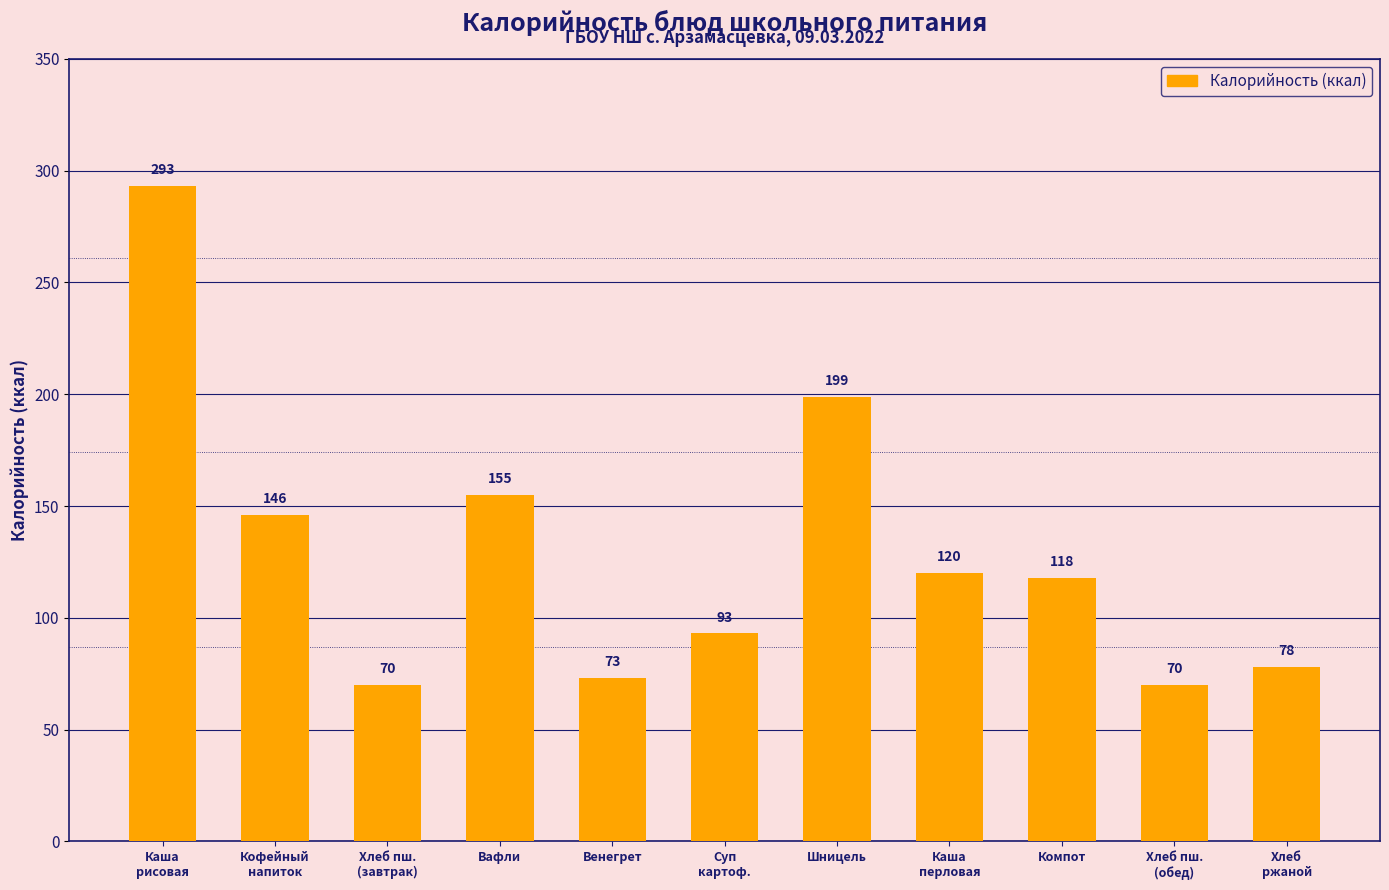

True or false: the data shows 206 at Компот.

False